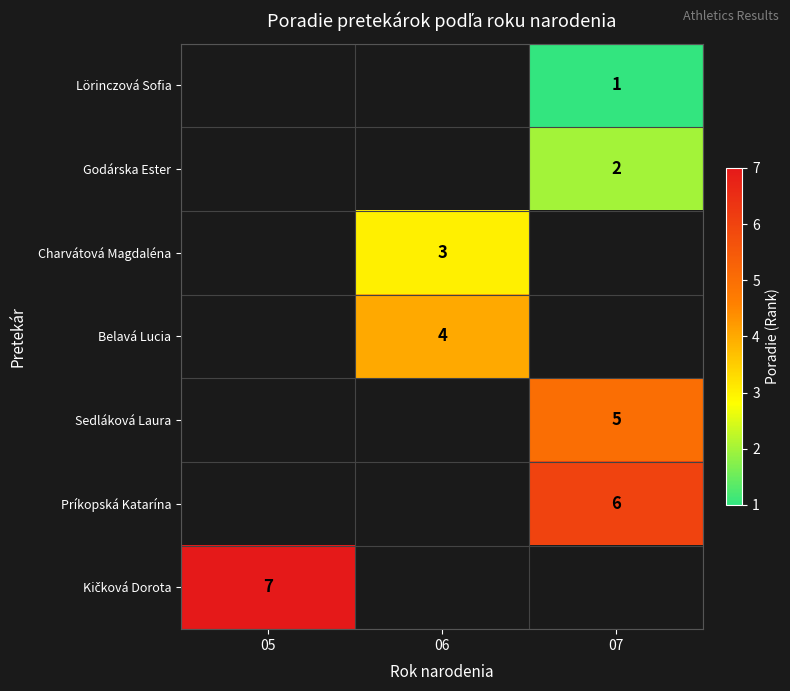

How many series are shown in this chart?

7